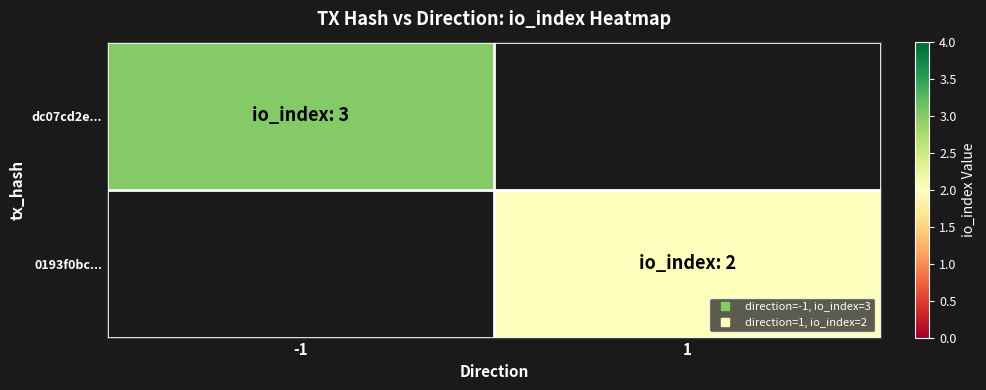

The 0193f0bc... series shows 2.0 at 1. True or false?

True